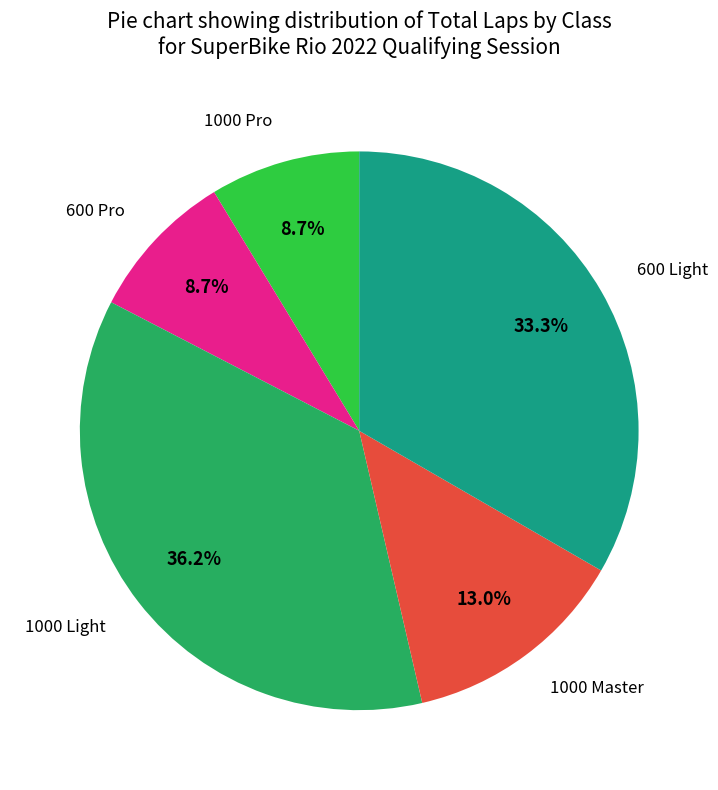

Is there any slice that represents more than half of the pie?

No